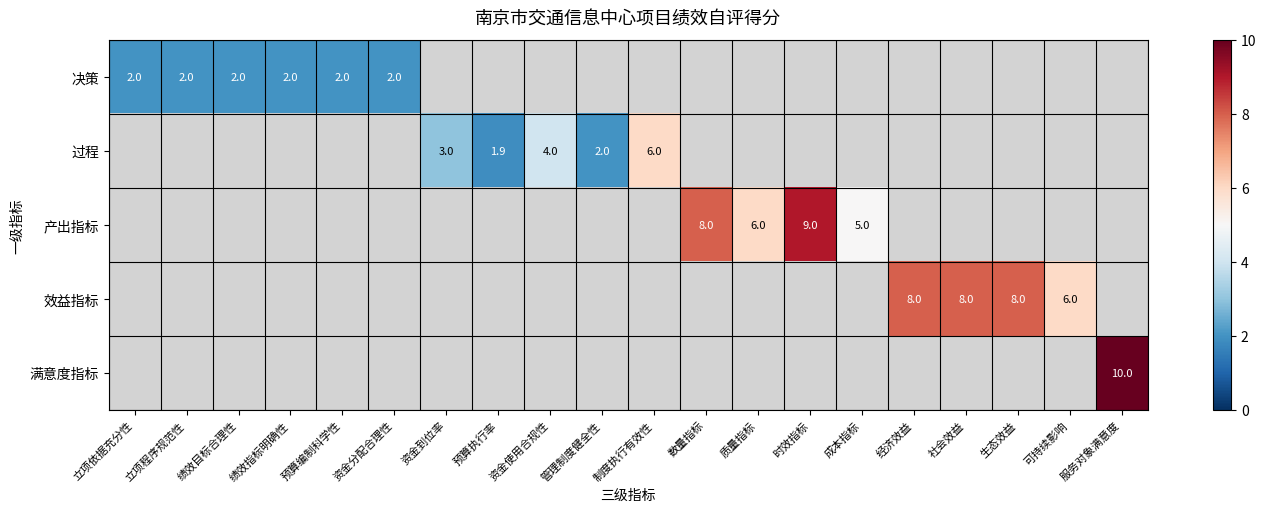

What is the minimum value shown in the chart?

1.9